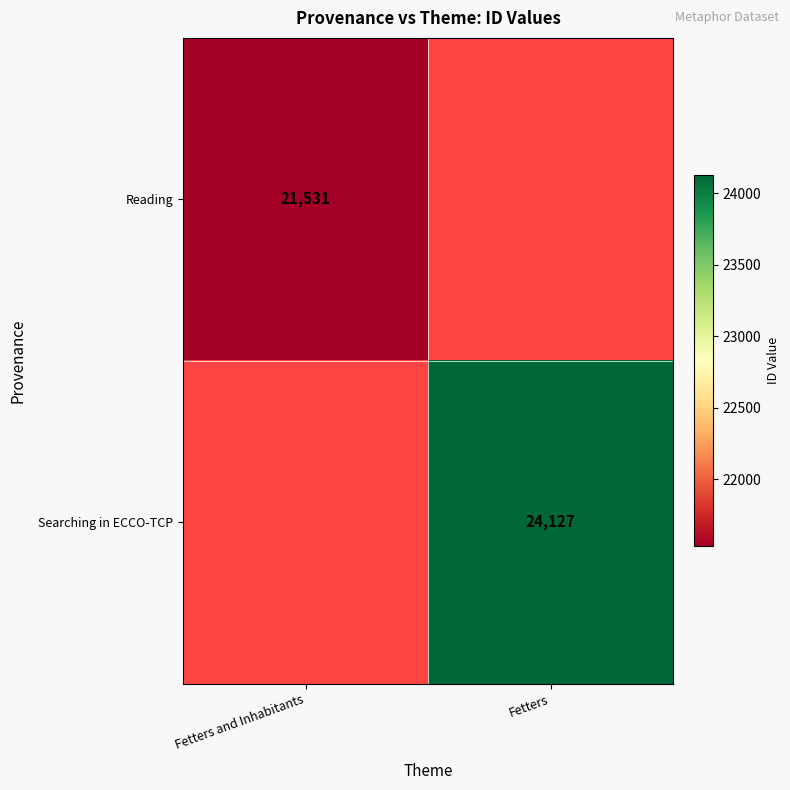

The Reading series shows 21531 at Fetters and Inhabitants. True or false?

True